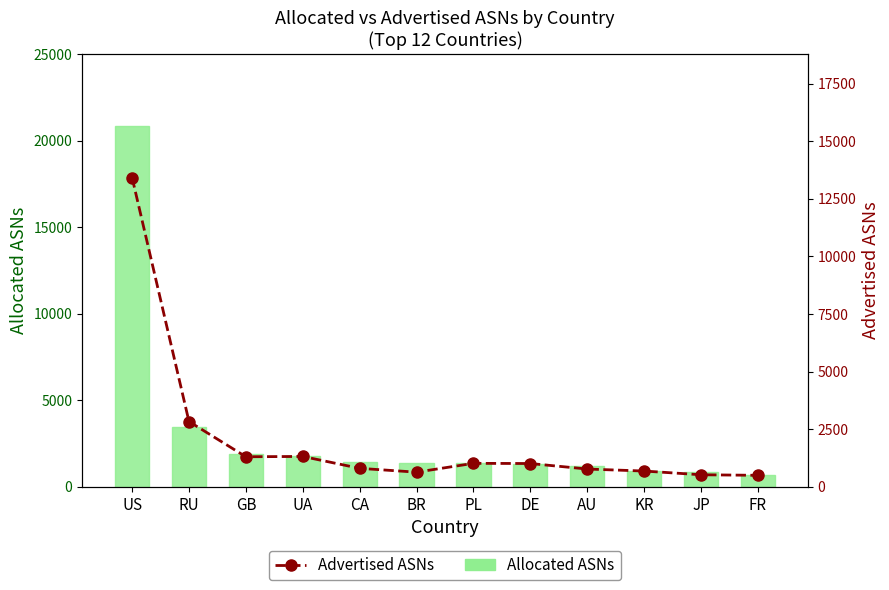

Where is Advertised ASNs nearest to the value 6962?

RU